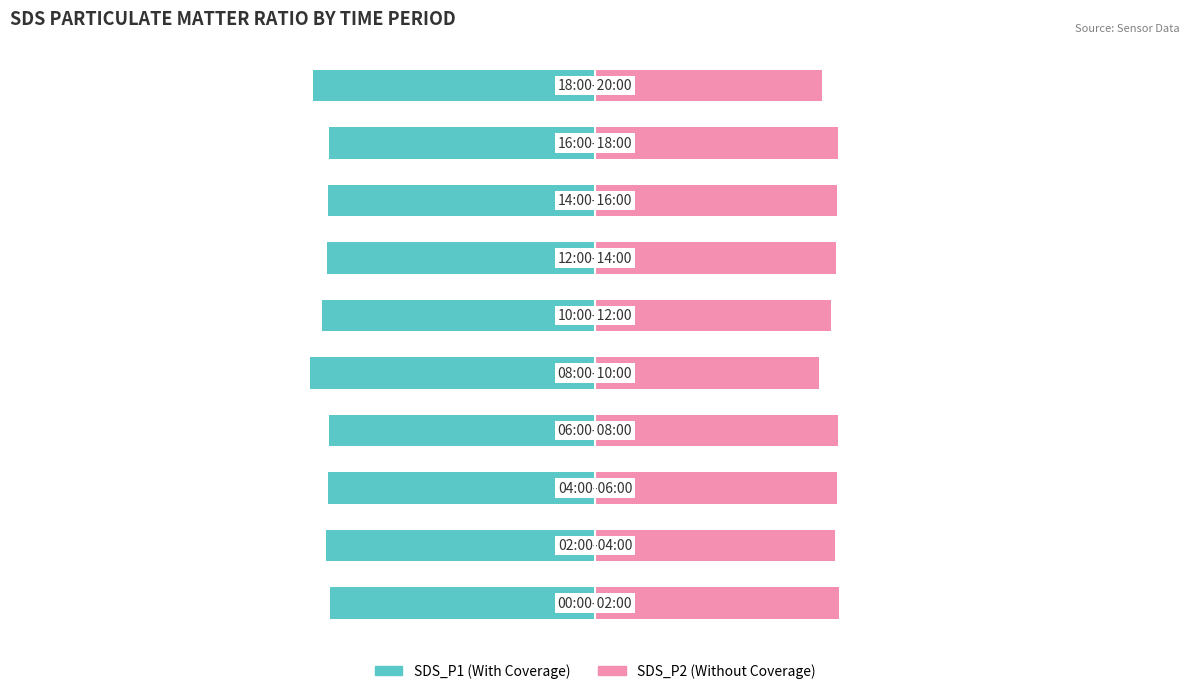

At how many categories does at least one series exceed -39?

10